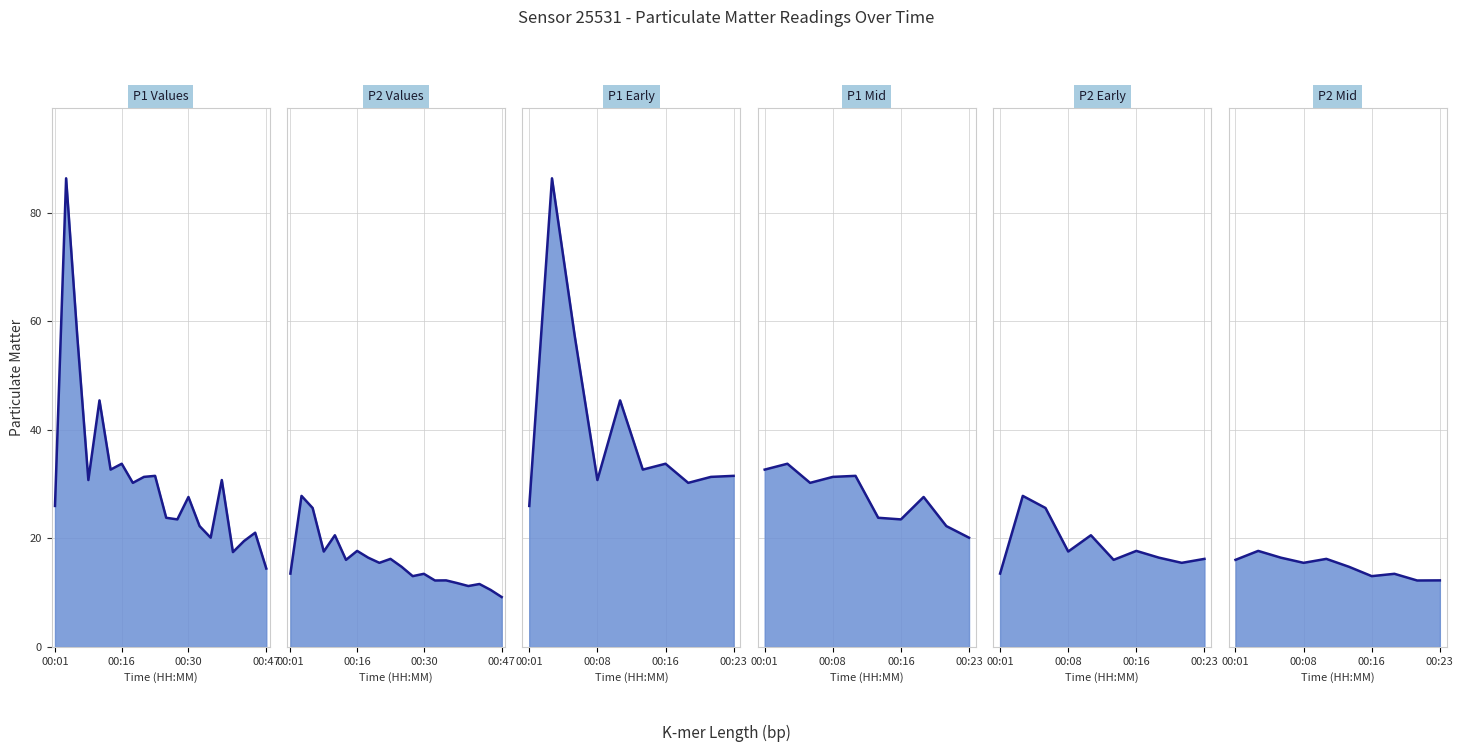

True or false: P2 line and P1 line cross at least once.

False